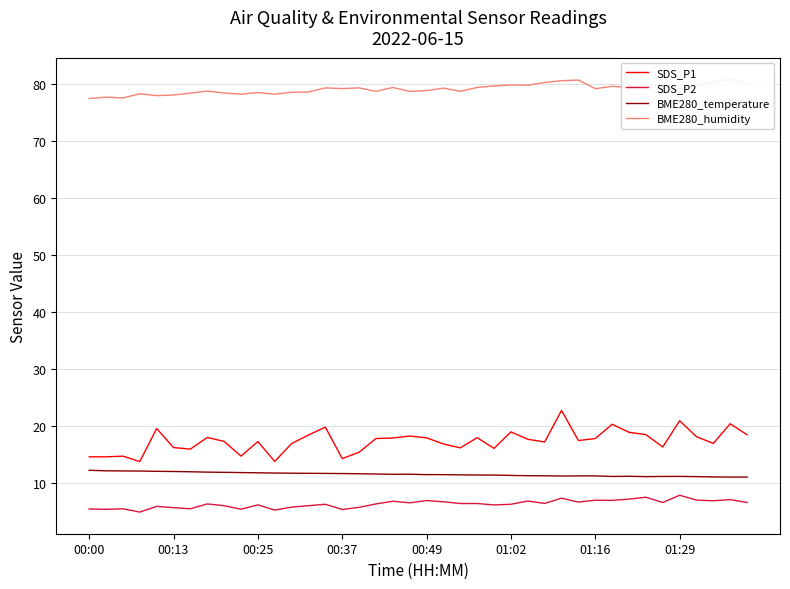

What is the average value of the BME280_temperature series?

11.6